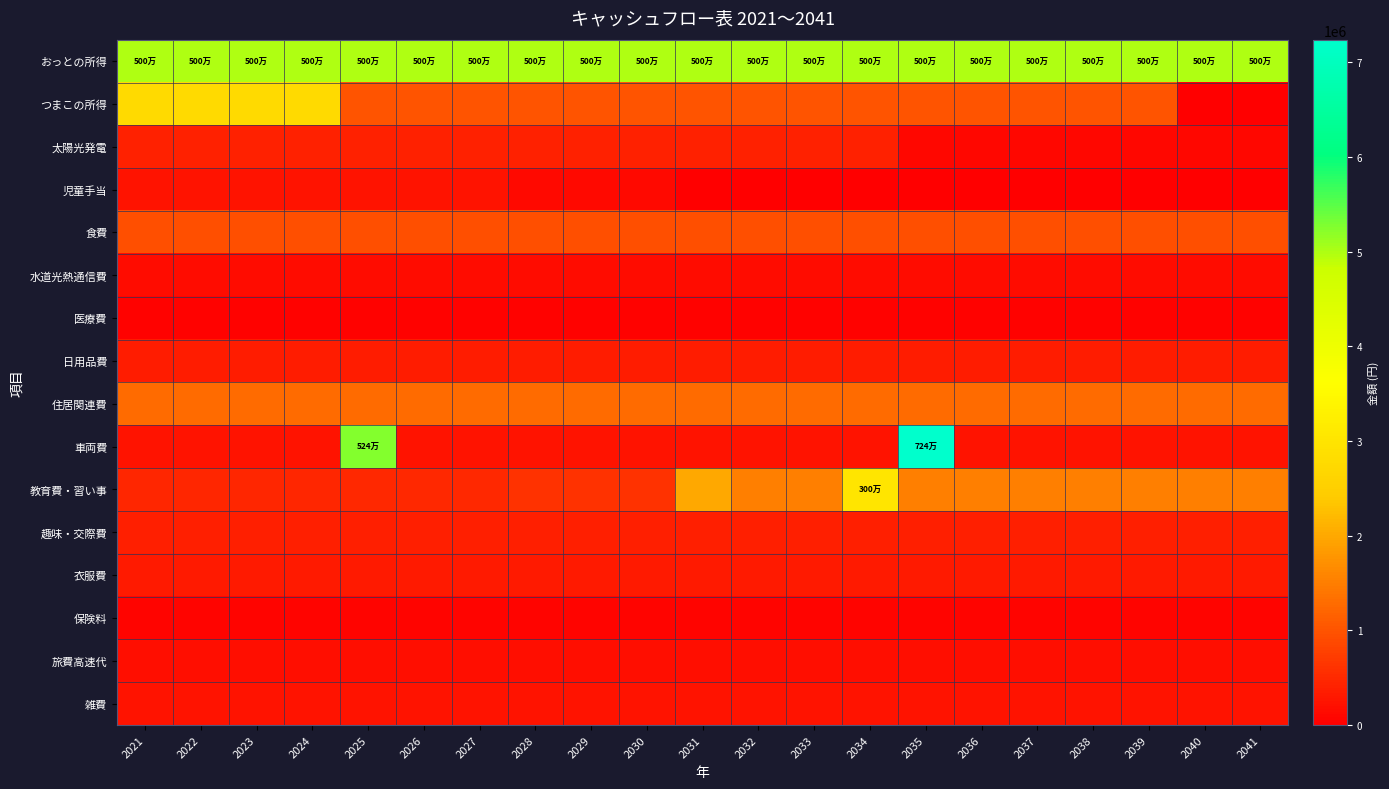

At how many categories does at least one series exceed 6818846?

1